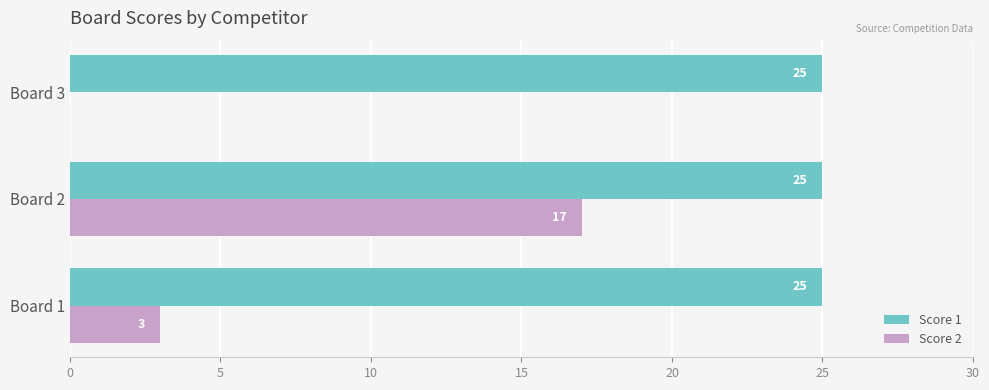

Between Board 1 and Board 2, which series saw the biggest shift?

Score 2